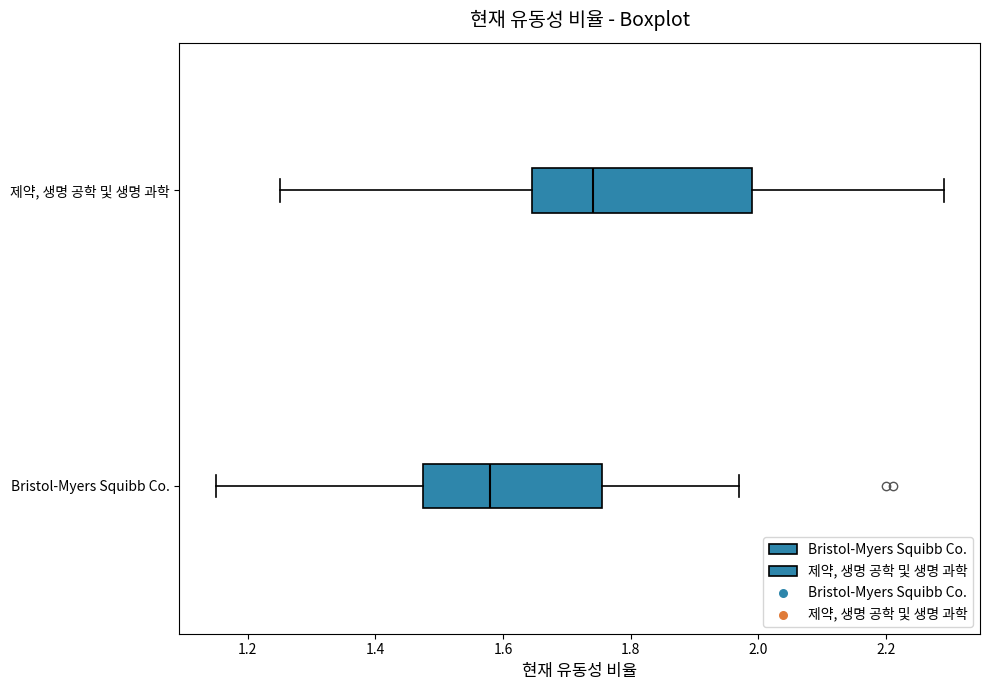

Reading bottom to top, read every box against the x-axis: the position of its median line, the range the box covers, and the ends of its whiskers. The values are not printed on the chart, so give them approximately, as read against the axis.

Bristol-Myers Squibb Co.: median 1.58, box 1.48 to 1.76, whiskers 1.16 to 1.98
제약, 생명 공학 및 생명 과학: median 1.74, box 1.64 to 2.00, whiskers 1.26 to 2.30